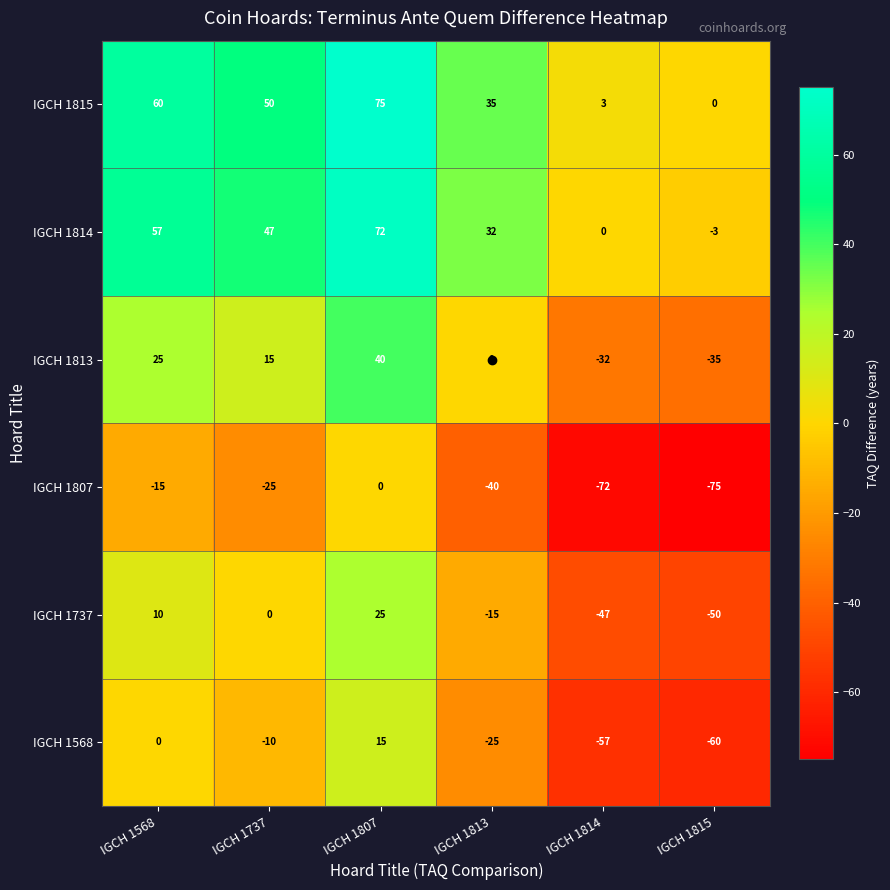

Rank the series at IGCH 1813 from lowest to highest value.

IGCH 1807, IGCH 1568, IGCH 1737, IGCH 1813, IGCH 1814, IGCH 1815